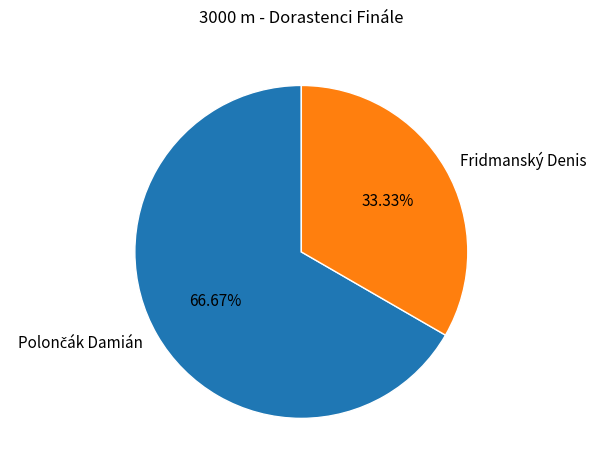

To the nearest percent, what is the difference between the largest and smallest slice percentages?

33%